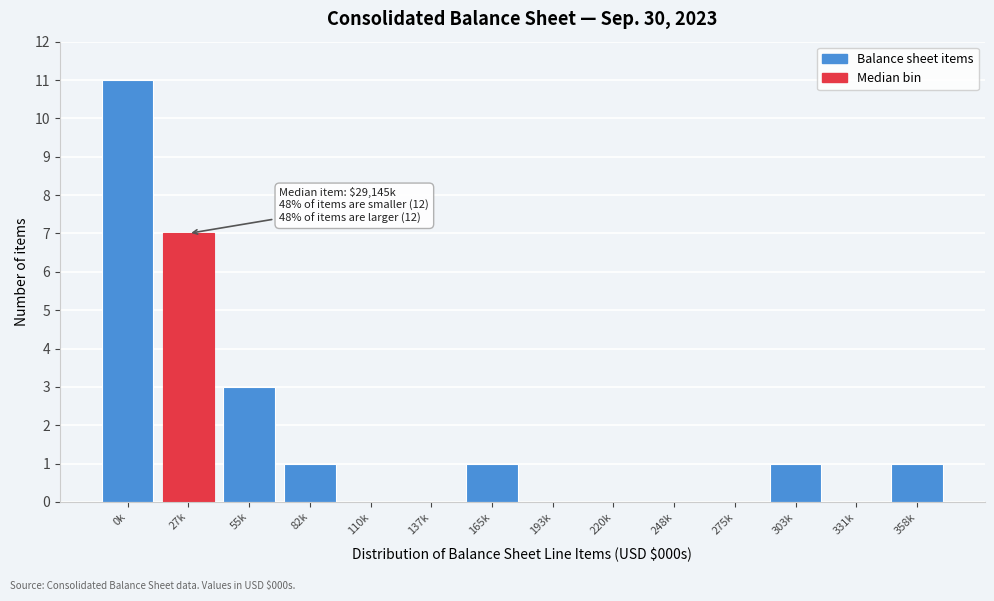

Reading left to right, transcribe all the data shown in this chart.

0k=11	27k=7	55k=3	82k=1	110k=0	137k=0	165k=1	193k=0	220k=0	248k=0	275k=0	303k=1	331k=0	358k=1